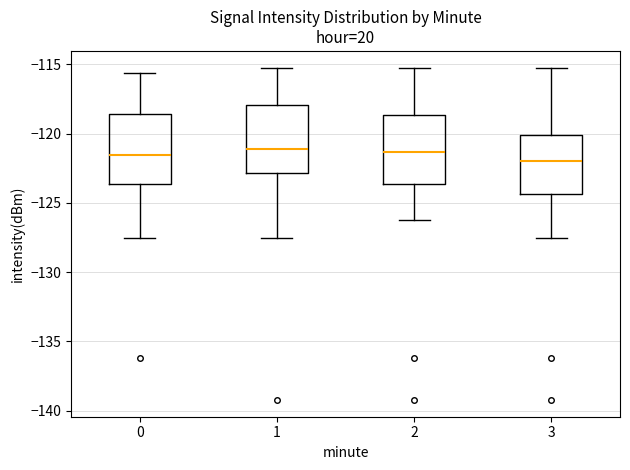

Reading left to right, transcribe this box plot: for each box, give where its median line is, the range the box spans, and where its two whiskers end, as read against the y-axis. The values are not printed on the chart, so give them approximately, as read against the axis.

0: median -121.5, box -123.5 to -118.5, whiskers -127.5 to -115.5
1: median -121.0, box -123.0 to -118.0, whiskers -127.5 to -115.0
2: median -121.5, box -123.5 to -118.5, whiskers -126.0 to -115.0
3: median -122.0, box -124.5 to -120.0, whiskers -127.5 to -115.0